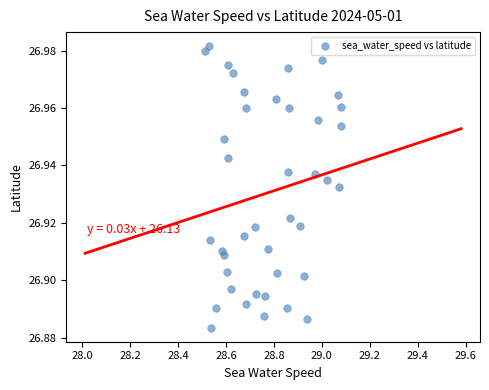

What is the range of X values (max minus min)?

0.6